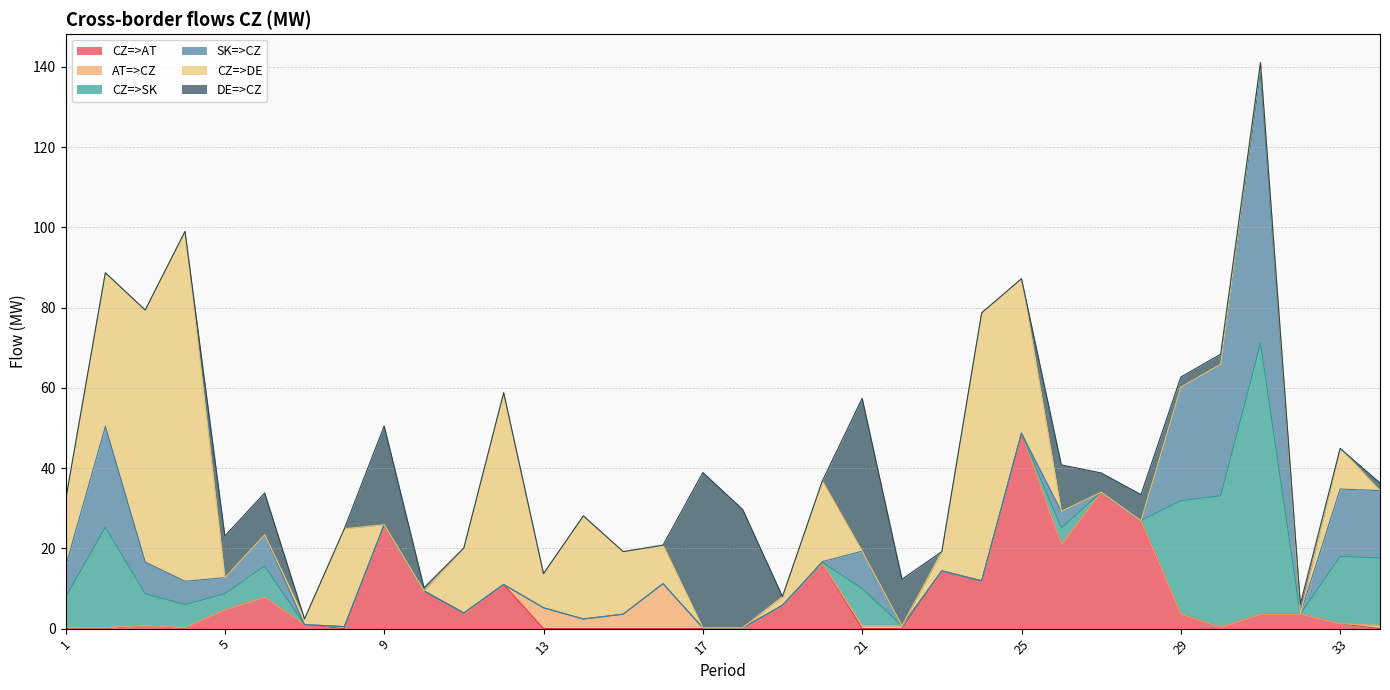

Is the value of SK=>CZ at 20 greater than the value of CZ=>AT at 21?

Yes